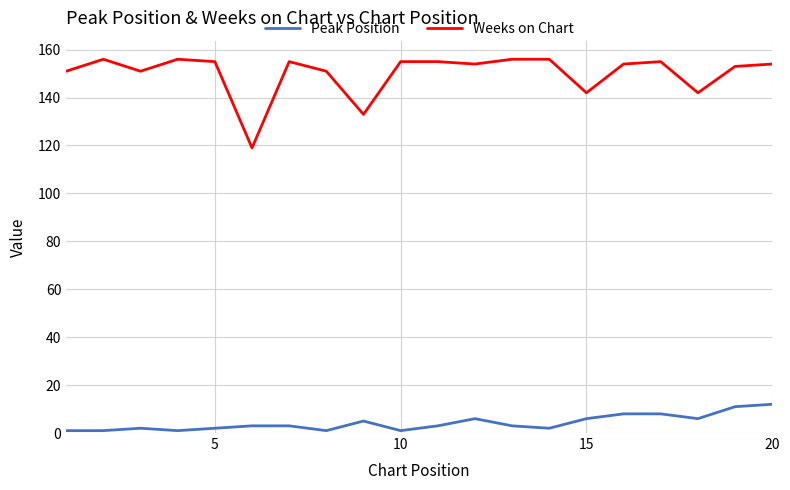

What is the greatest value displayed?

156